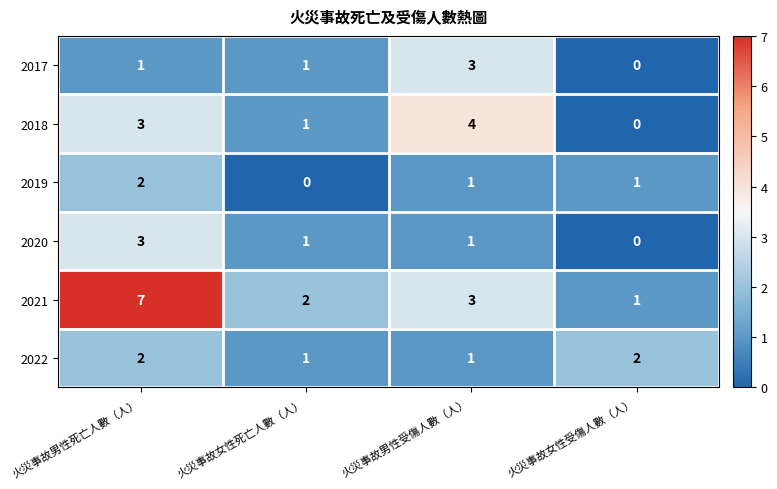

The value of 2018 at 火災事故男性受傷人數（人） is 4. True or false?

True